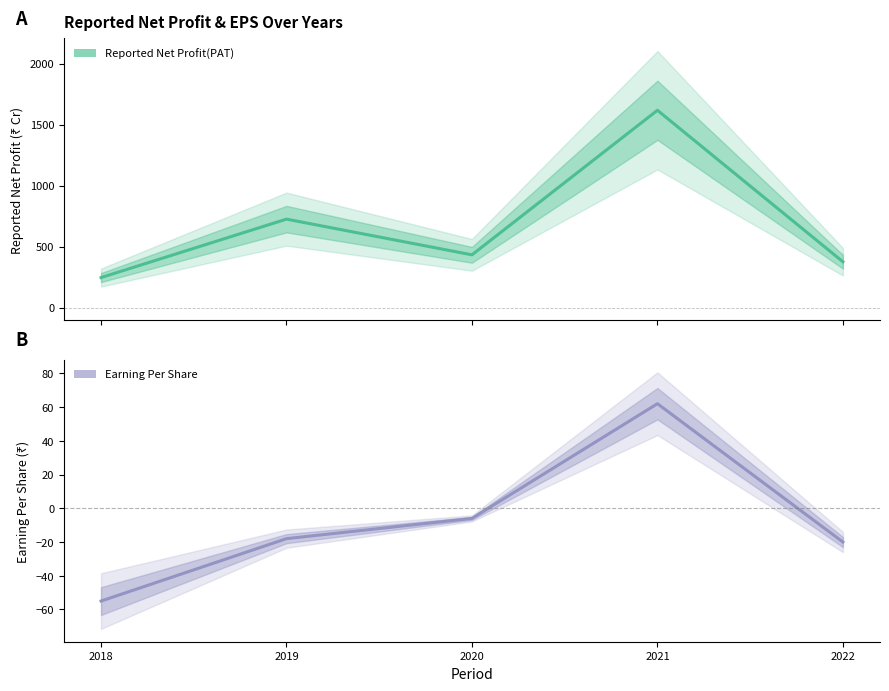

List the series in order of their overall mean, lowest first.

Earning Per Share, Reported Net Profit(PAT)